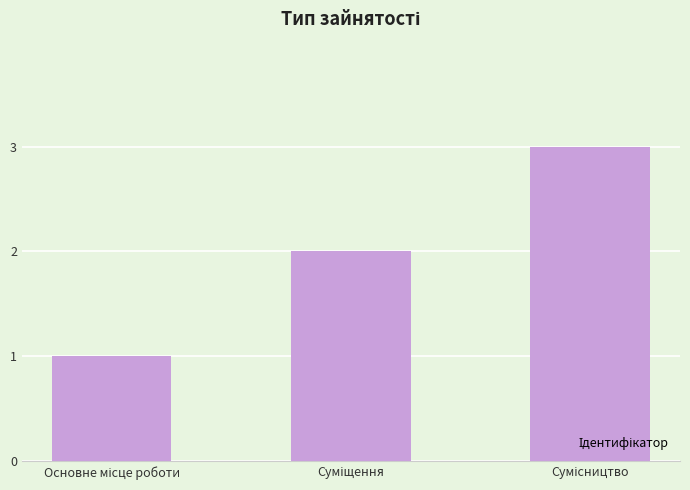

Reading right to left, extract all data points from this chart.

3	2	1